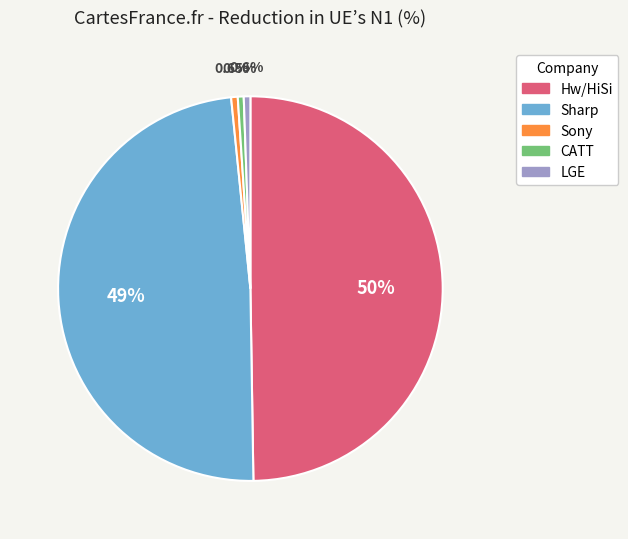

How many segments does this pie chart have?

5